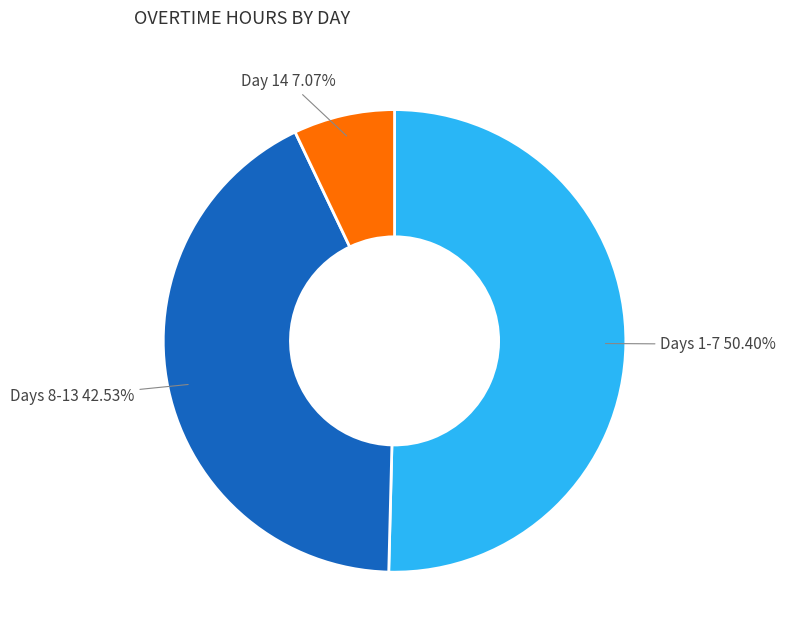

Is there any slice that represents more than half of the pie?

Yes